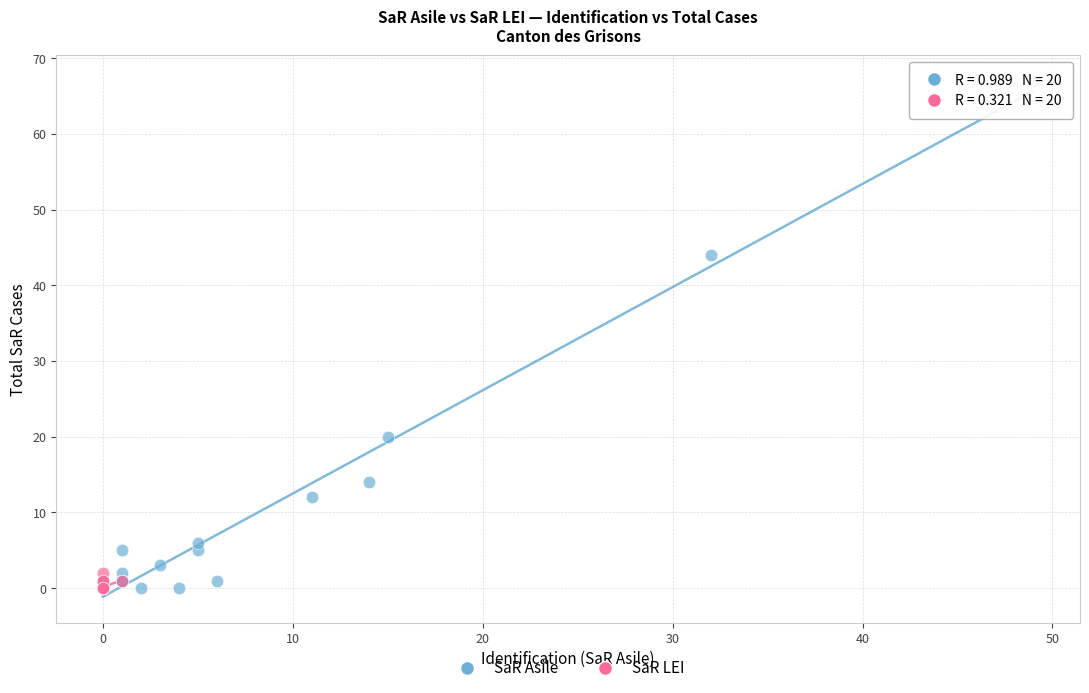

Which series has the widest spread of Y values?

SaR Asile